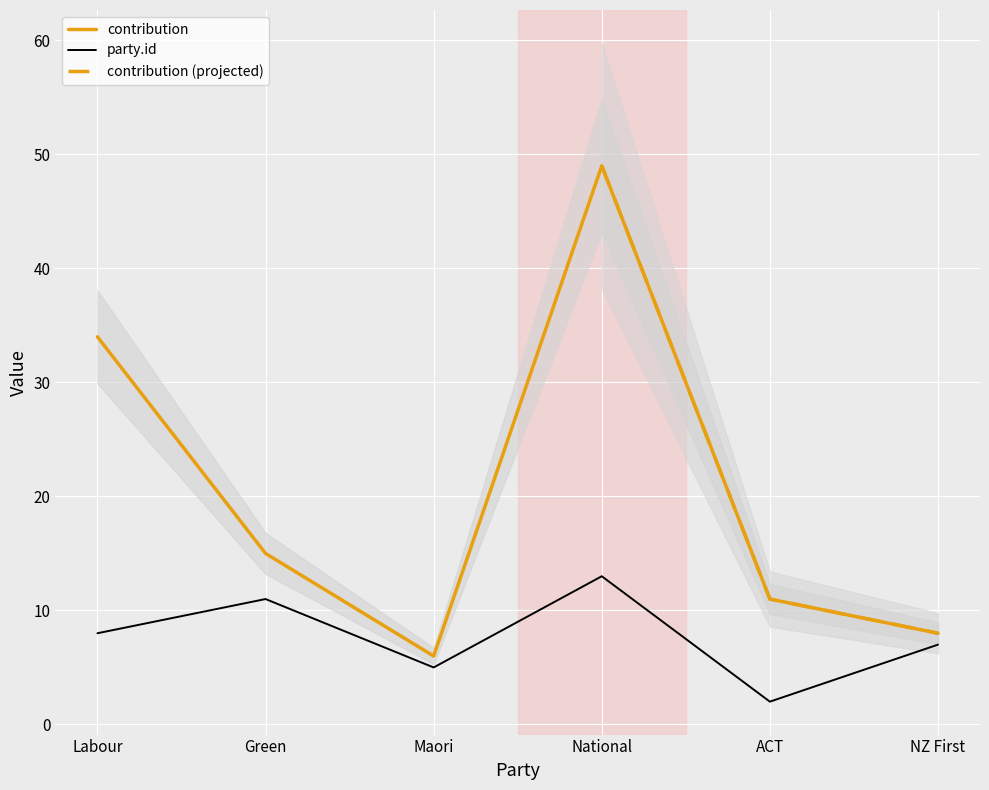

What are all the series names shown in the legend?

contribution, party.id